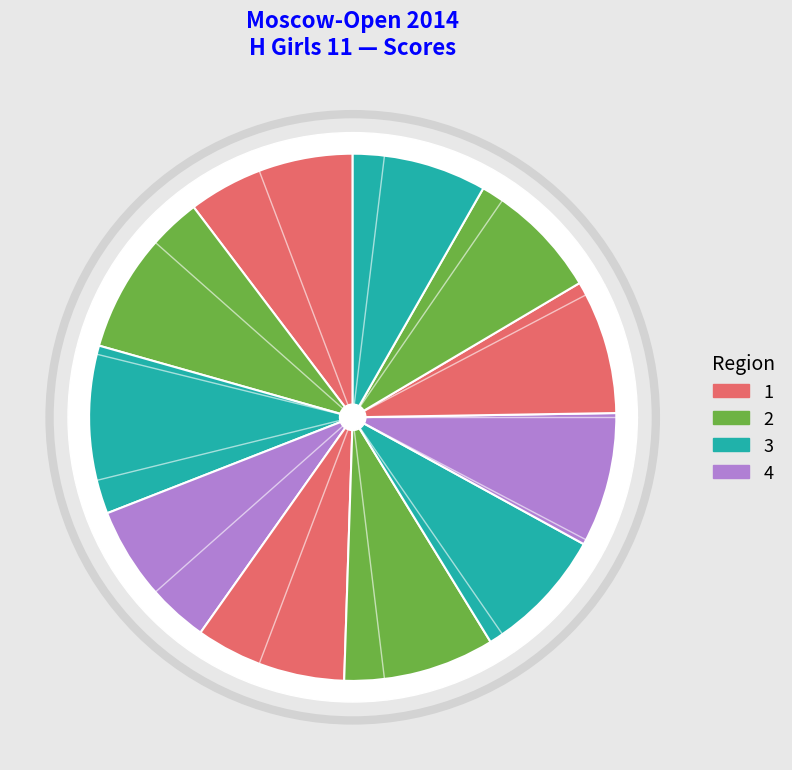

Is there any slice that represents more than half of the pie?

No